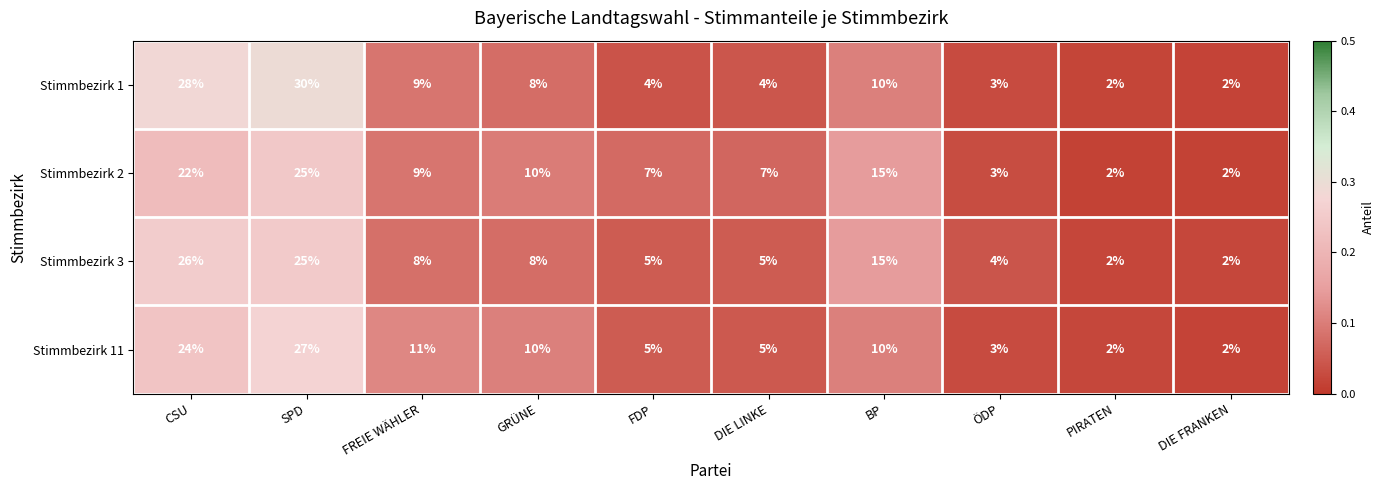

At which category is the sum across all series the highest?

SPD